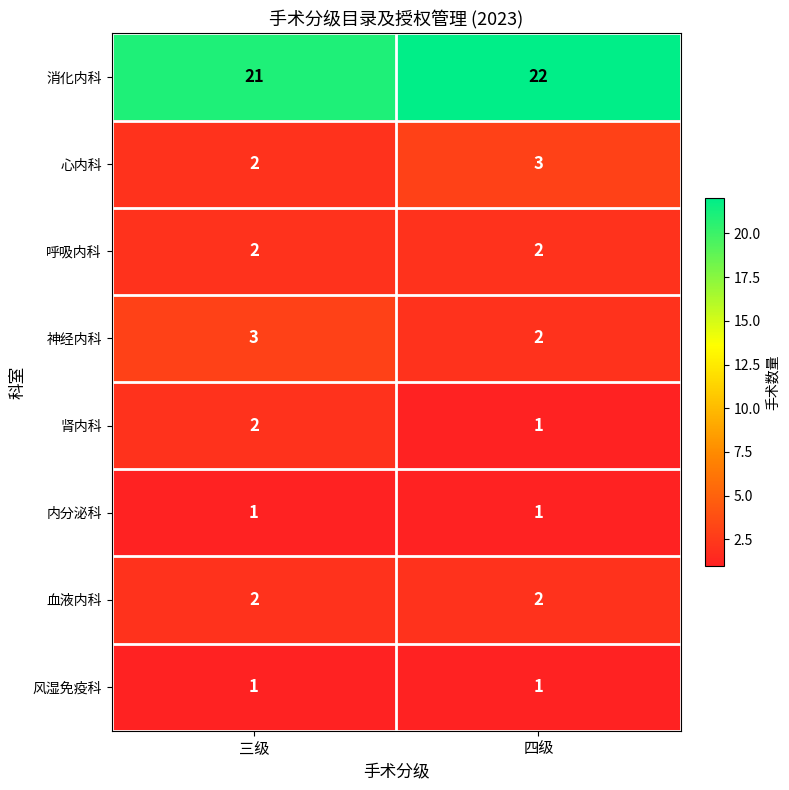

What is the approximate value of 消化内科 at 四级?

22